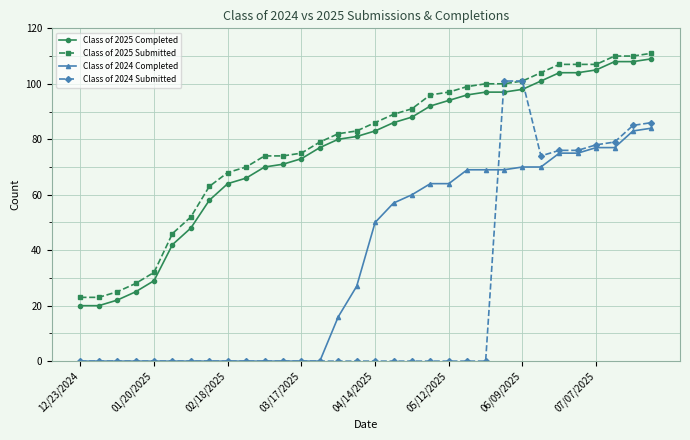

Does the chart have visible grid lines?

Yes